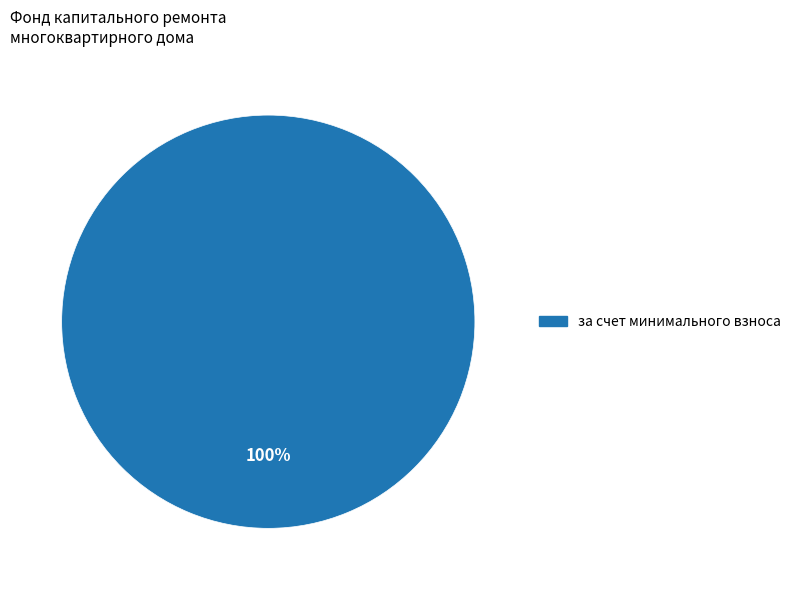

Does any single category account for the majority?

Yes